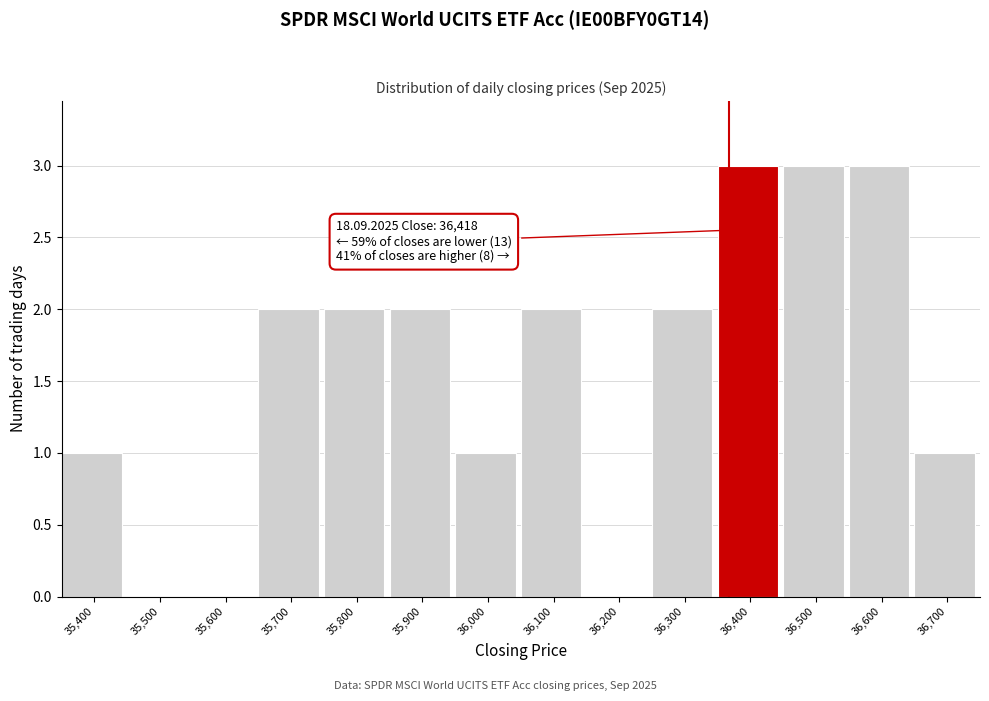

Reading right to left, what are all the values shown in this chart?

36,700=1	36,600=3	36,500=3	36,400=3	36,300=2	36,200=0	36,100=2	36,000=1	35,900=2	35,800=2	35,700=2	35,600=0	35,500=0	35,400=1